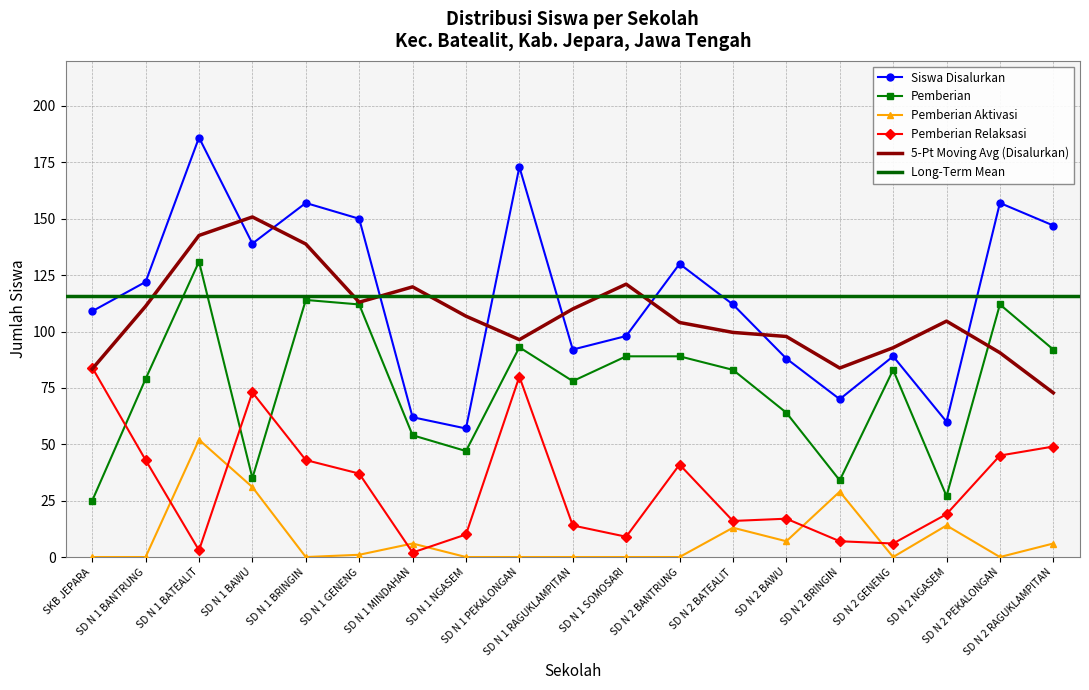

Between SD N 2 GENENG and SD N 2 NGASEM, which series saw the biggest shift?

Pemberian